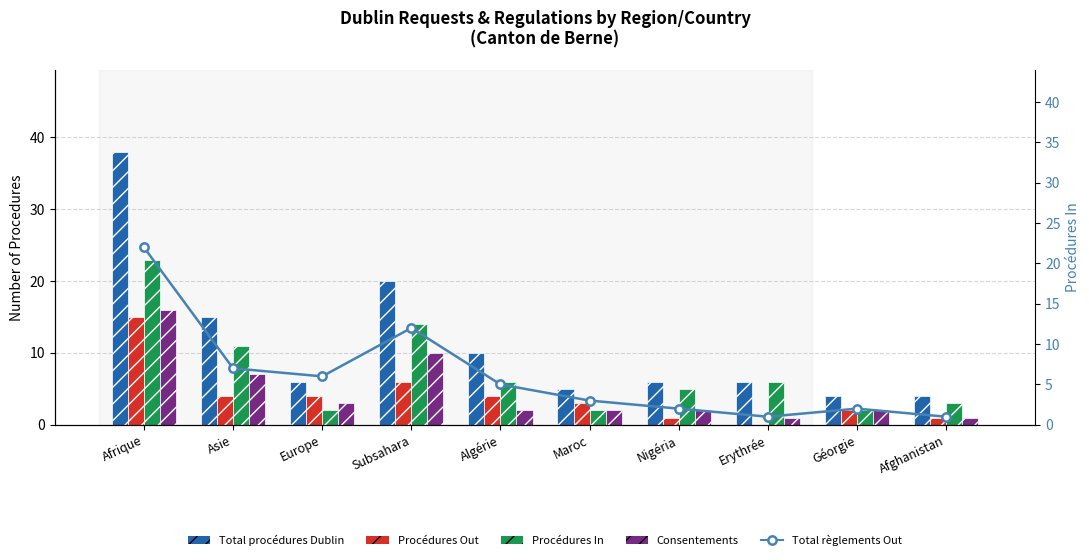

What is the difference between the highest and lowest values at Géorgie?

2